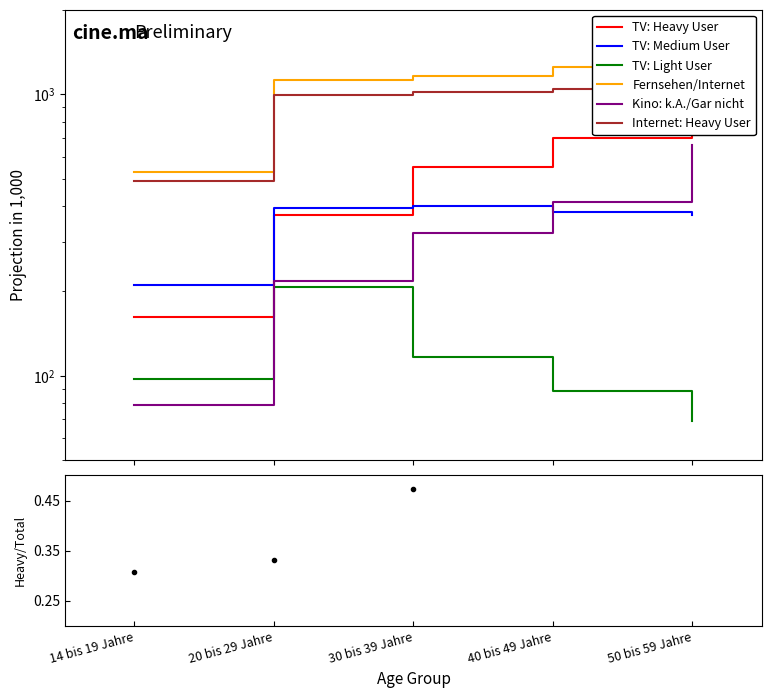

True or false: Fernsehen/Internet and TV: Heavy User cross at least once.

False